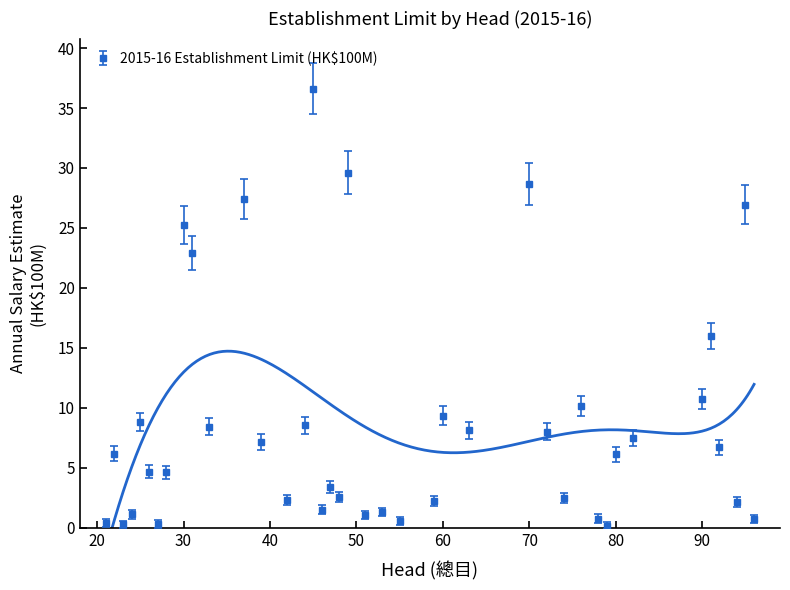

How many data points are less than 5?

19